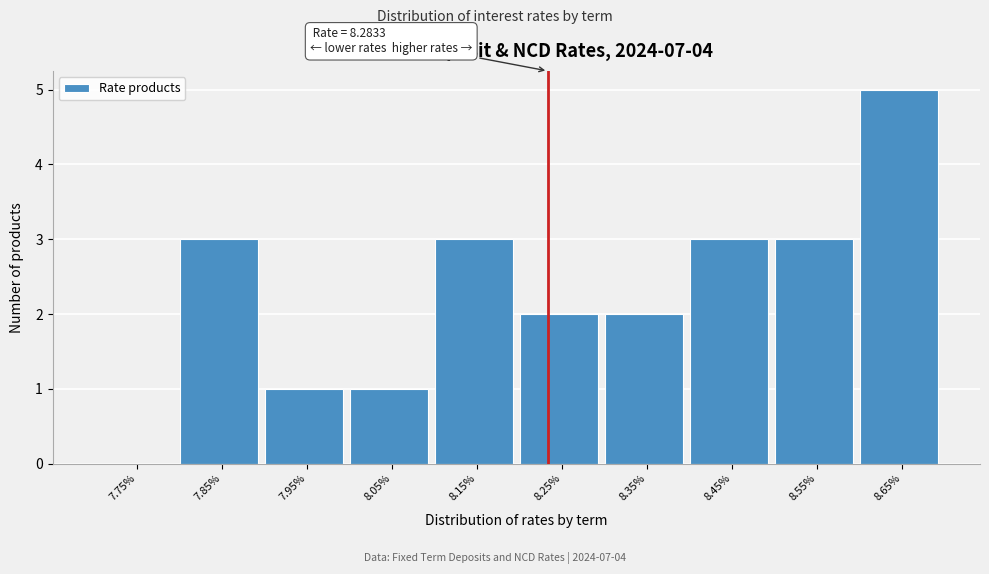

Reading right to left, transcribe all the data shown in this chart.

8.65%=5	8.55%=3	8.45%=3	8.35%=2	8.25%=2	8.15%=3	8.05%=1	7.95%=1	7.85%=3	7.75%=0